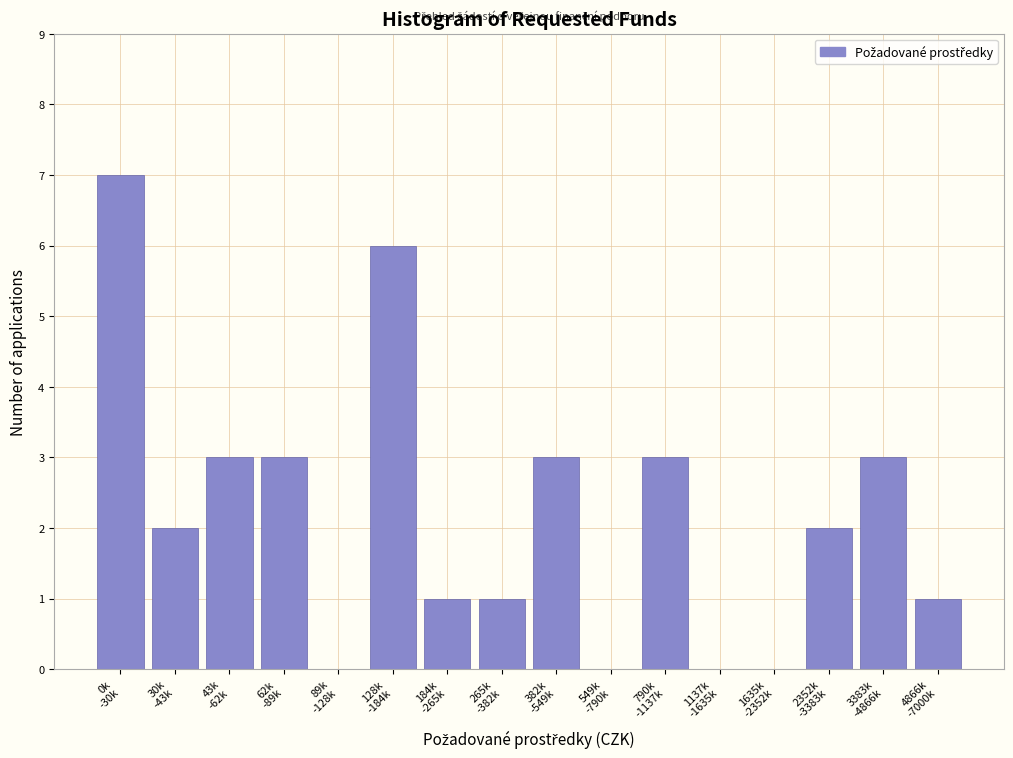

What is the sum of all values?

35